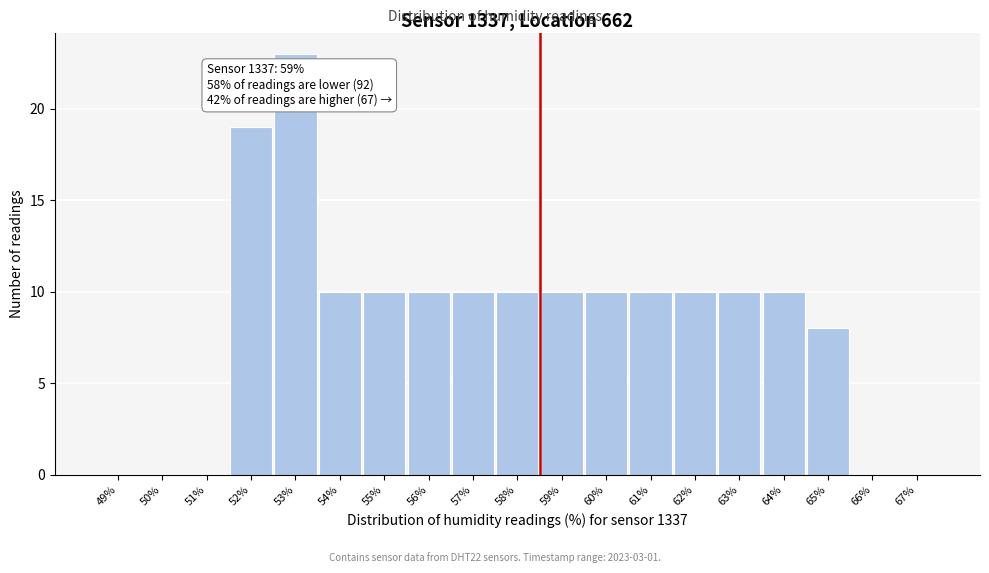

Reading right to left, list all the values displayed in this chart.

67%=0	66%=0	65%=8	64%=10	63%=10	62%=10	61%=10	60%=10	59%=10	58%=10	57%=10	56%=10	55%=10	54%=10	53%=23	52%=19	51%=0	50%=0	49%=0